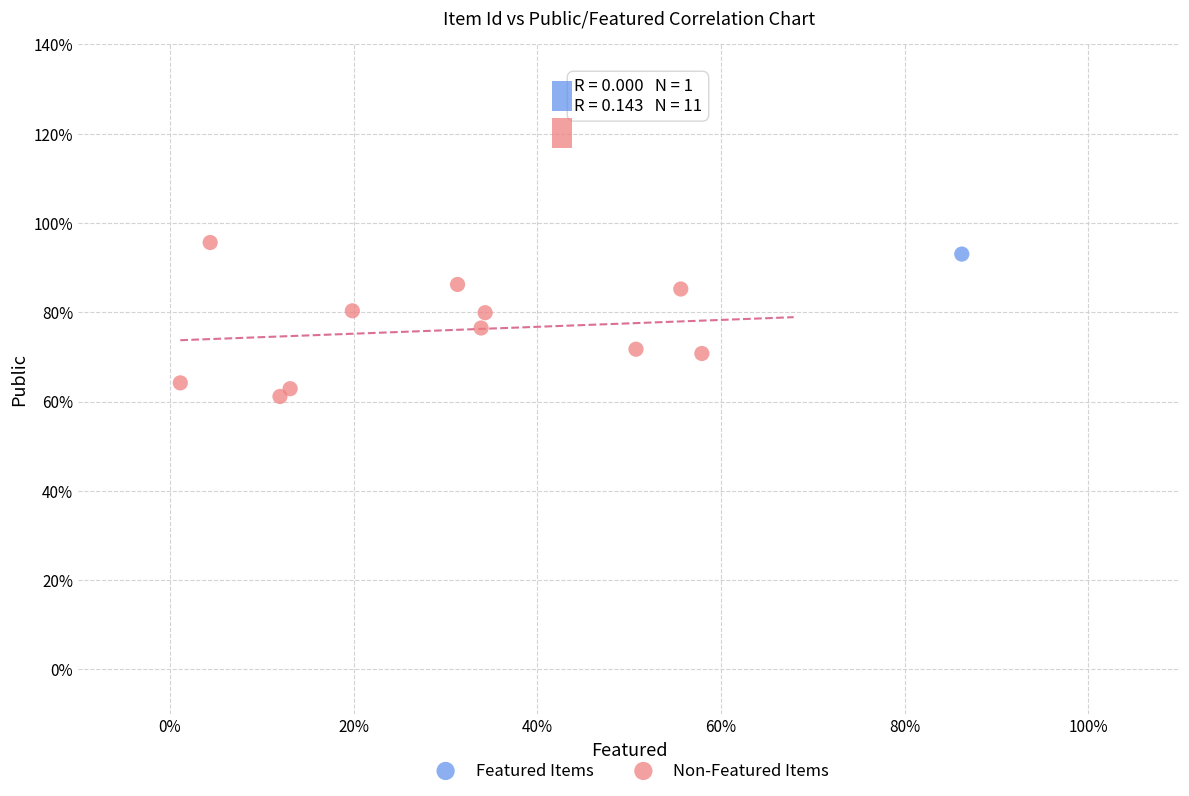

What are all the series names shown in the legend?

Featured Items, Non-Featured Items